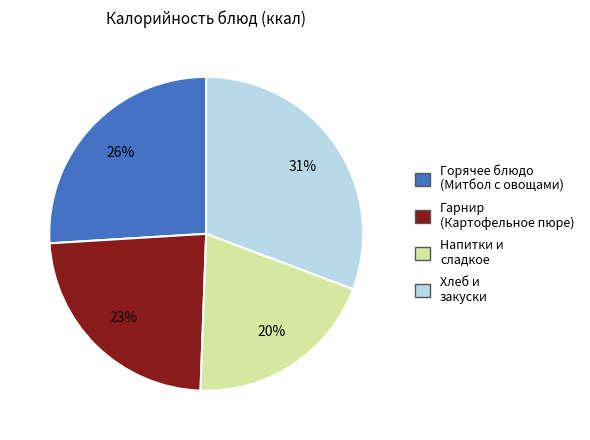

What percentage is the Напитки и сладкое slice, to the nearest percent?

20%